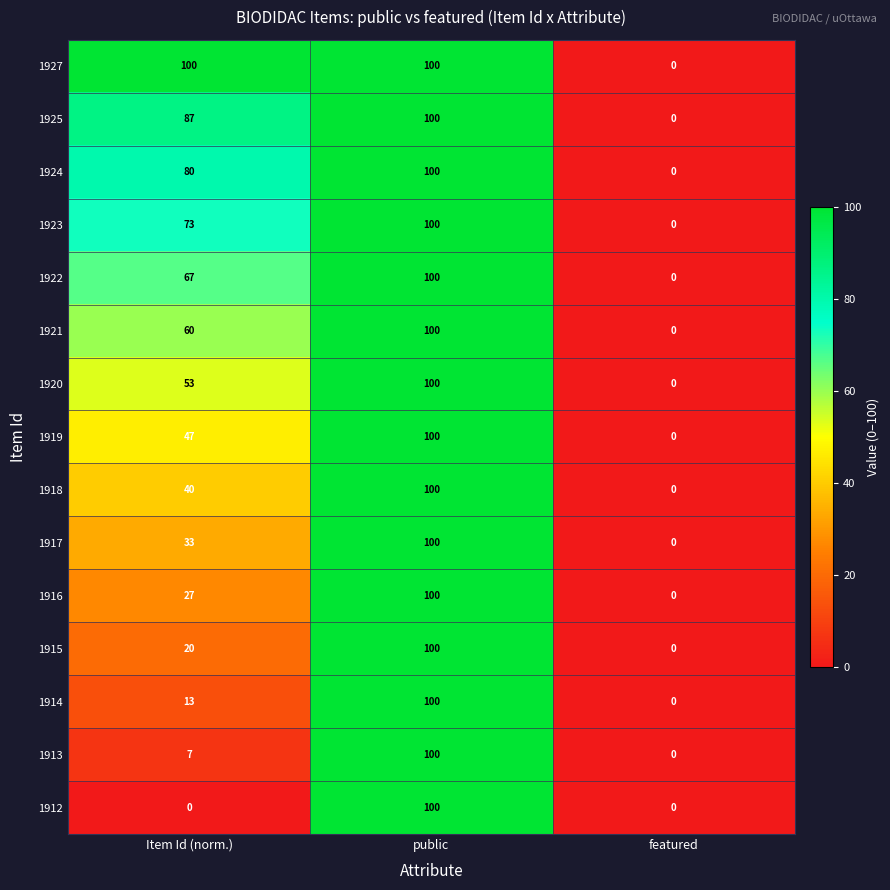

How many positive values does the 1920 series have?

2